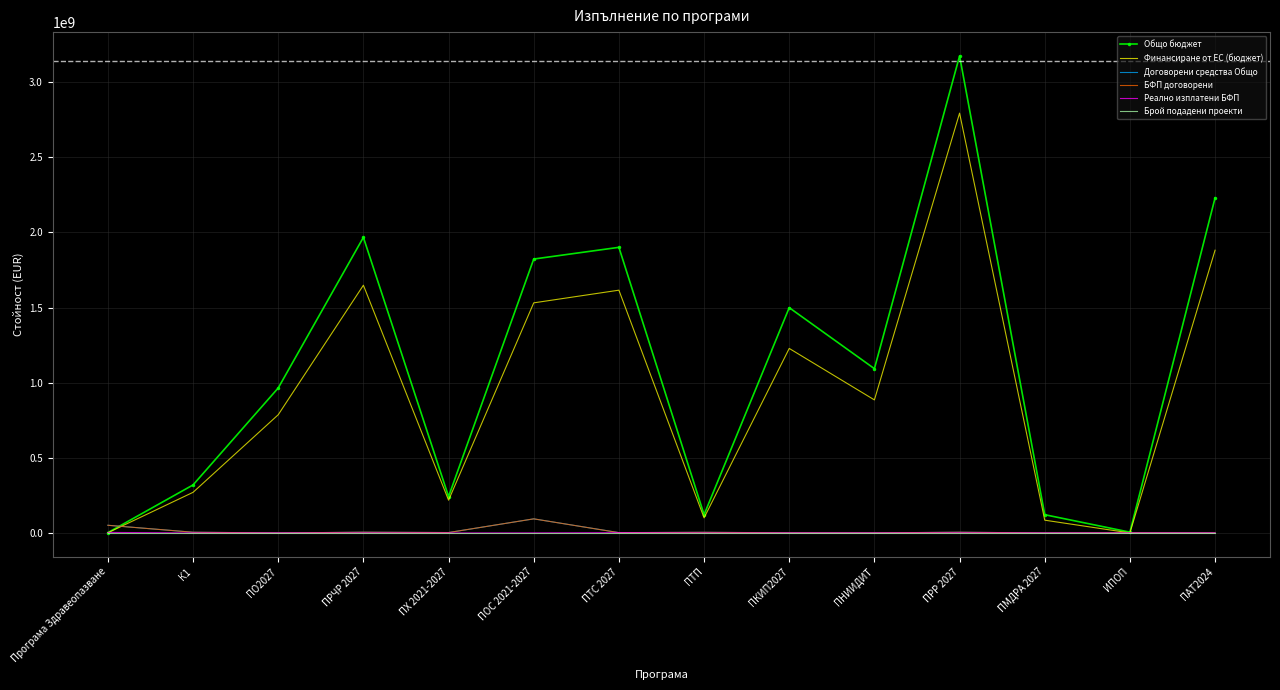

Which label corresponds to the largest value in the chart?

ПРР 2027